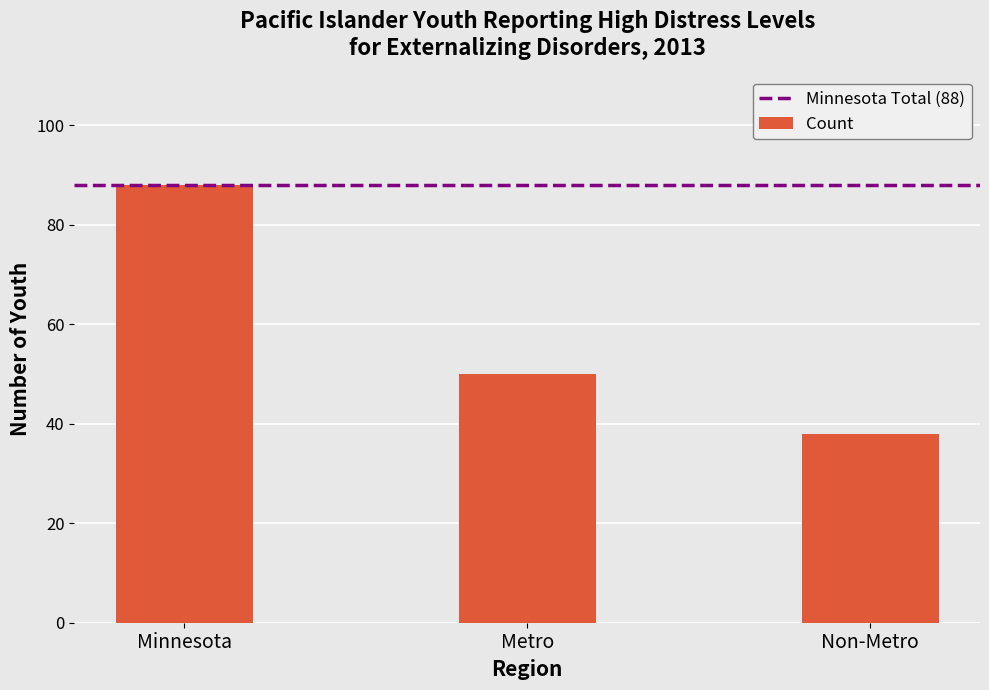

Reading left to right, transcribe all the data shown in this chart.

88	50	38